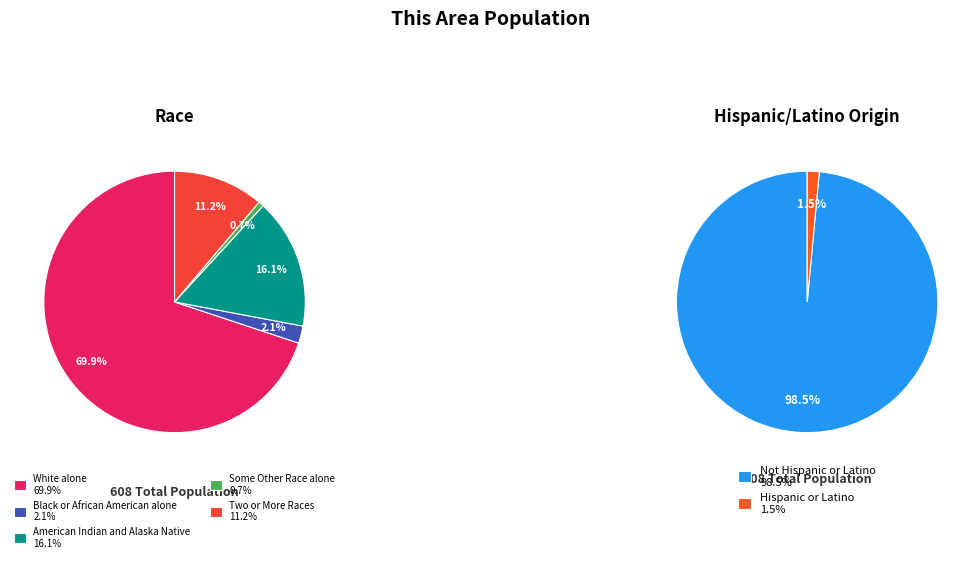

Combined, do Black or African American alone and Two or More Races account for over 50%?

No